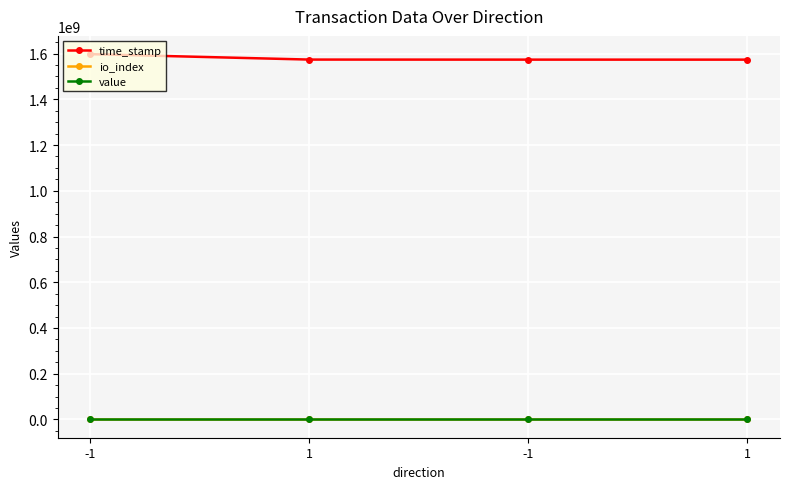

Is the value of value at 1 greater than the value of time_stamp at 1?

No